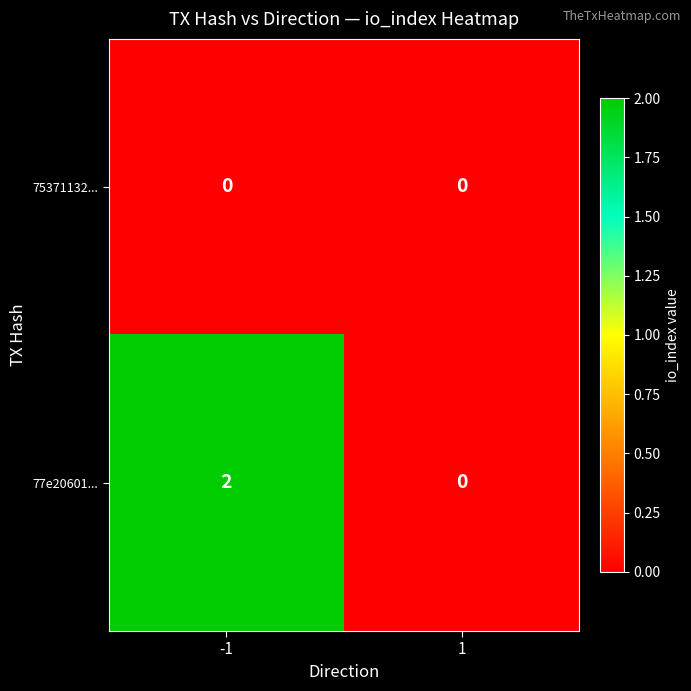

Which series has the largest total across all categories?

77e20601...